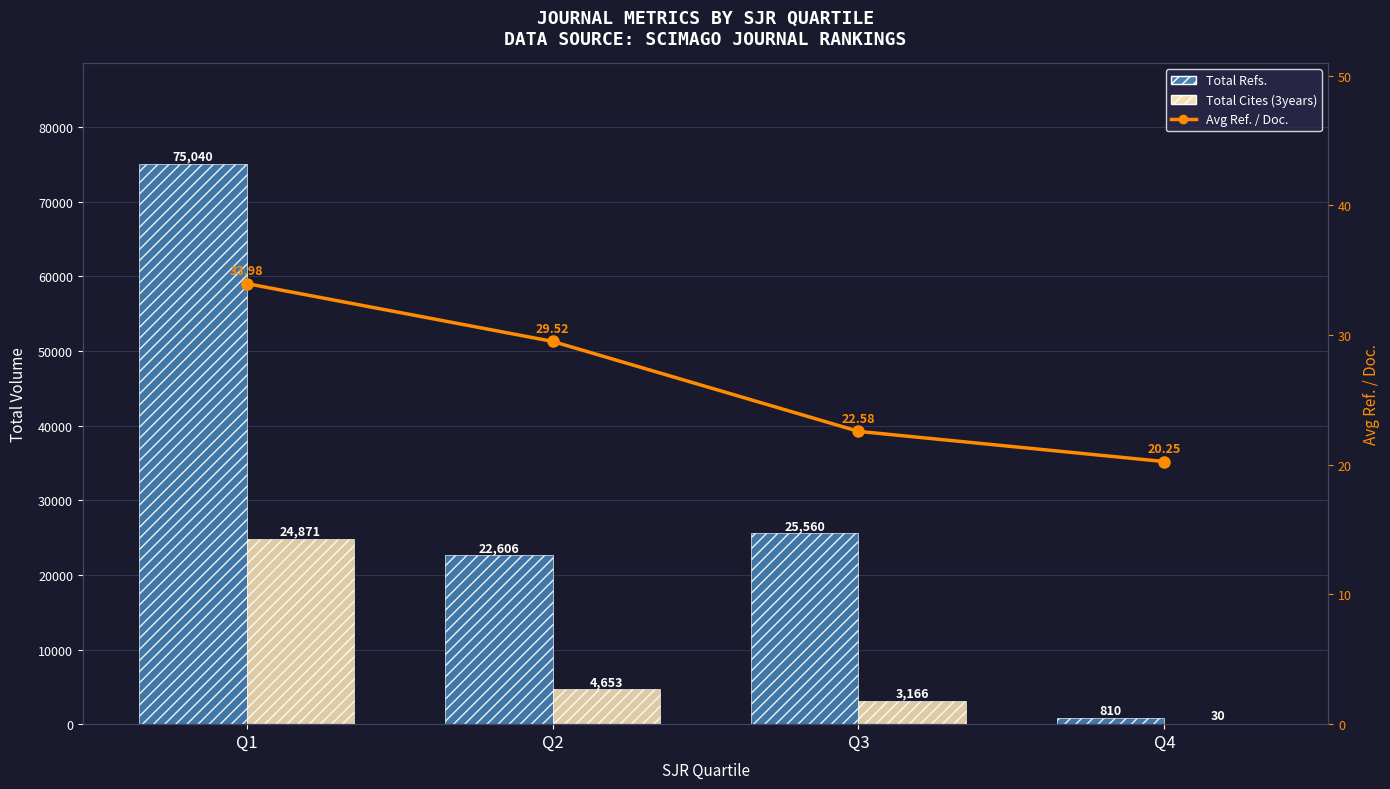

Rank the series at Q2 from lowest to highest value.

Avg Ref. / Doc., Total Cites (3years), Total Refs.